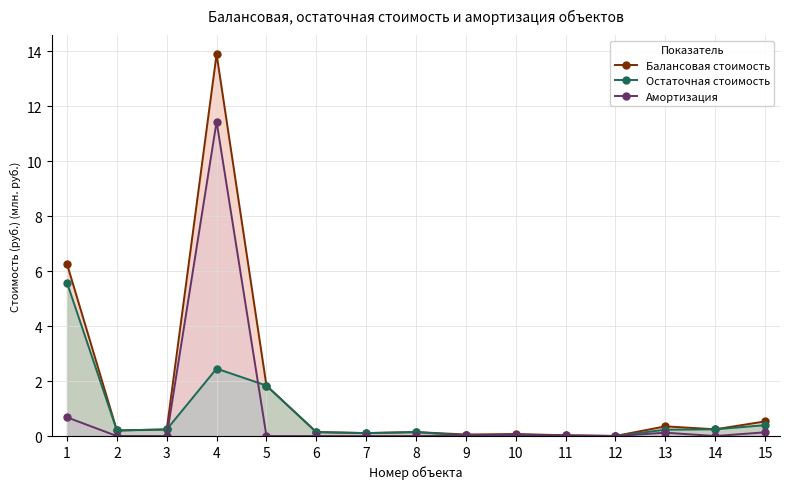

Which series has the largest range (max minus min)?

Балансовая стоимость